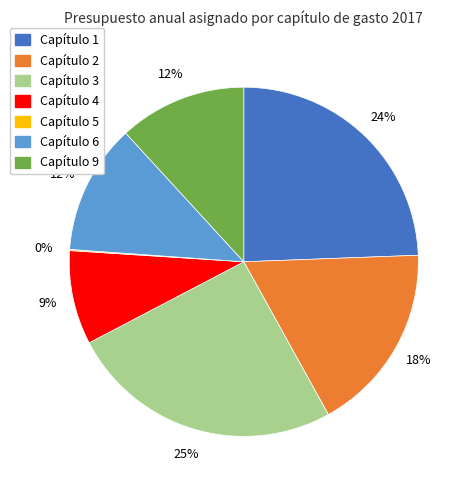

Is Capítulo 4 the majority of the pie?

No